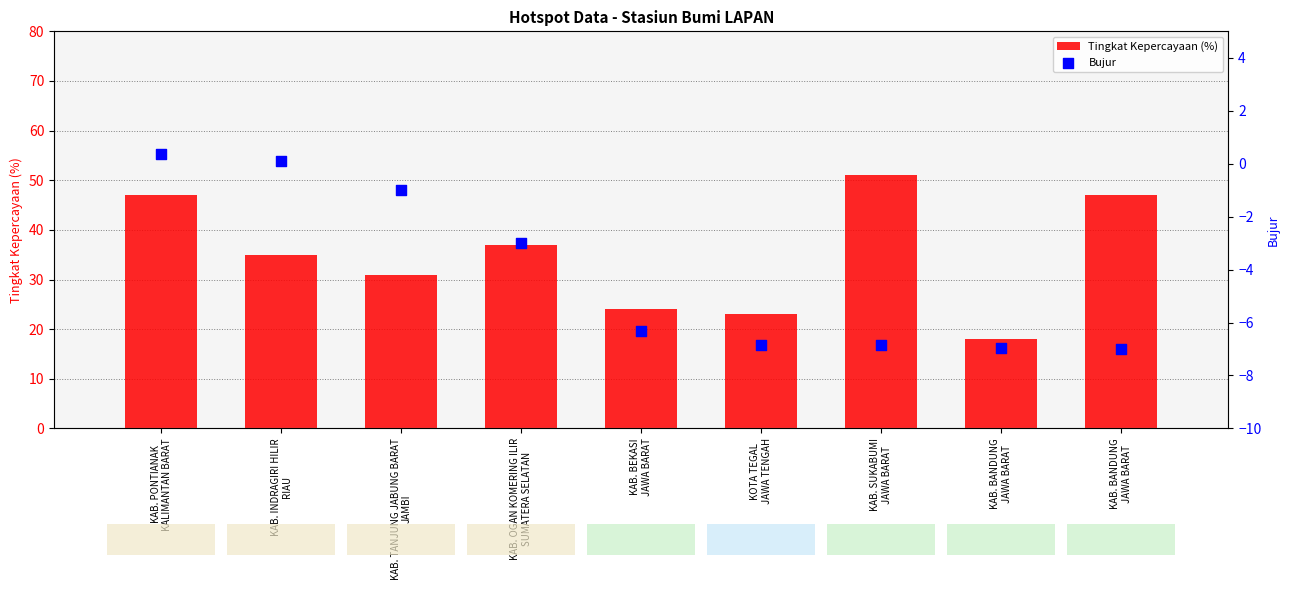

At which category is the sum across all series the highest?

KAB. PONTIANAK
KALIMANTAN BARAT